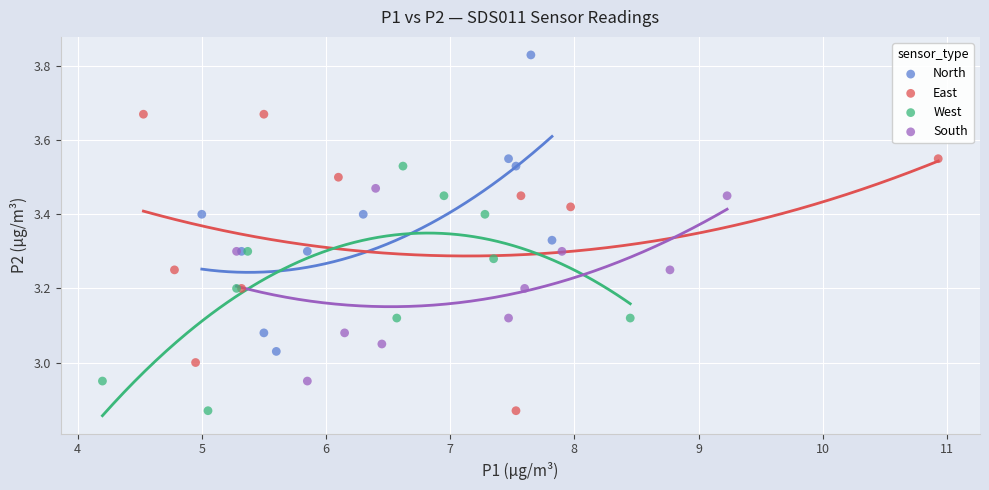

What are all the series names shown in the legend?

North, East, West, South